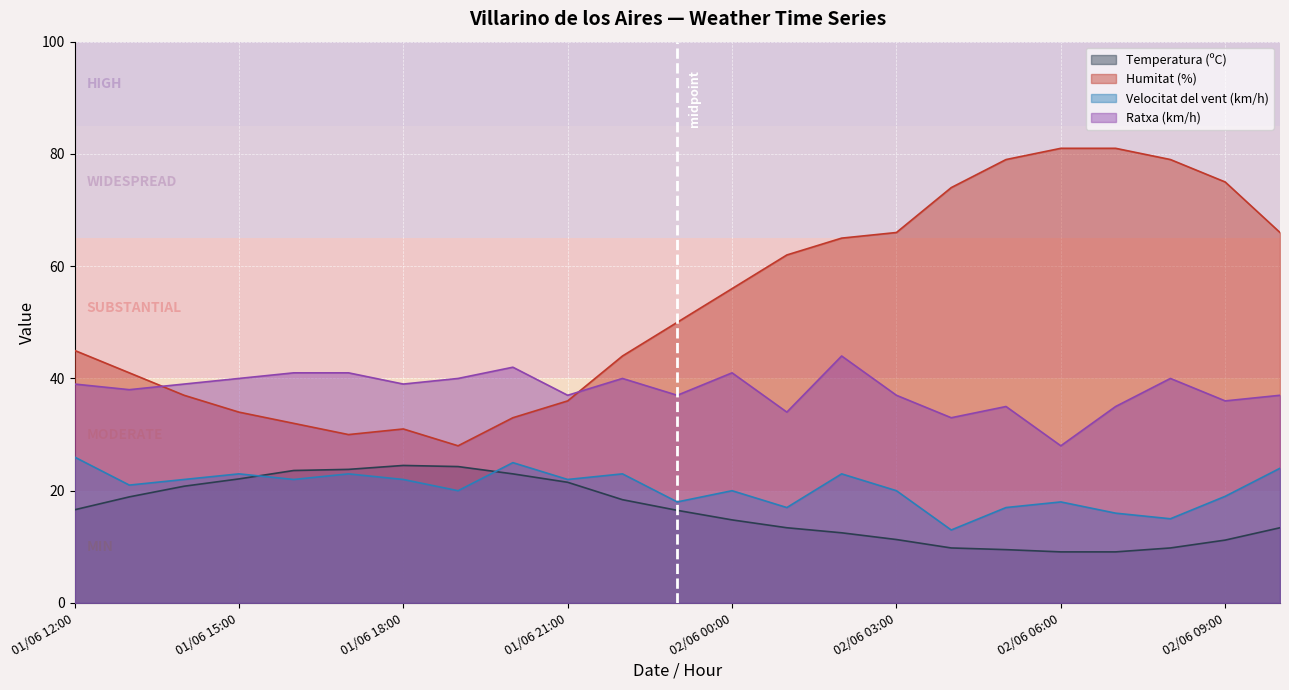

What is the minimum value shown in the chart?

9.1